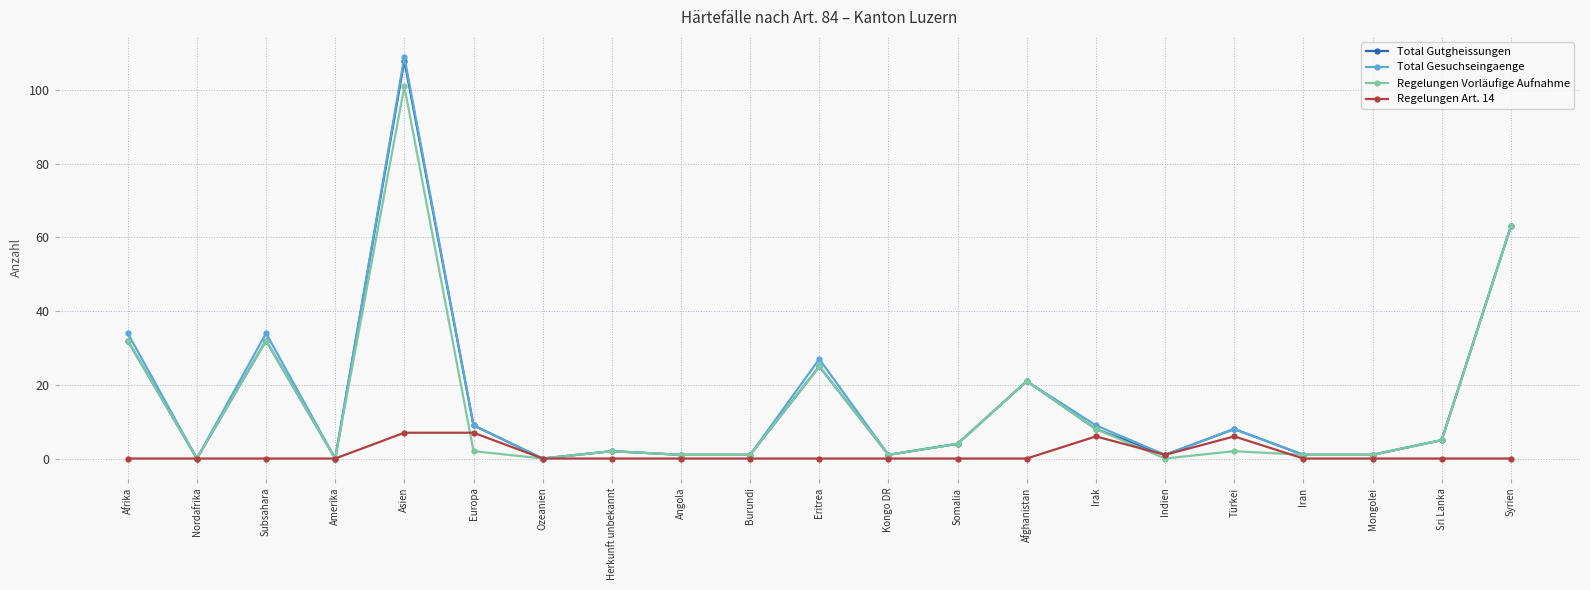

What is the total value across all series at Indien?

3